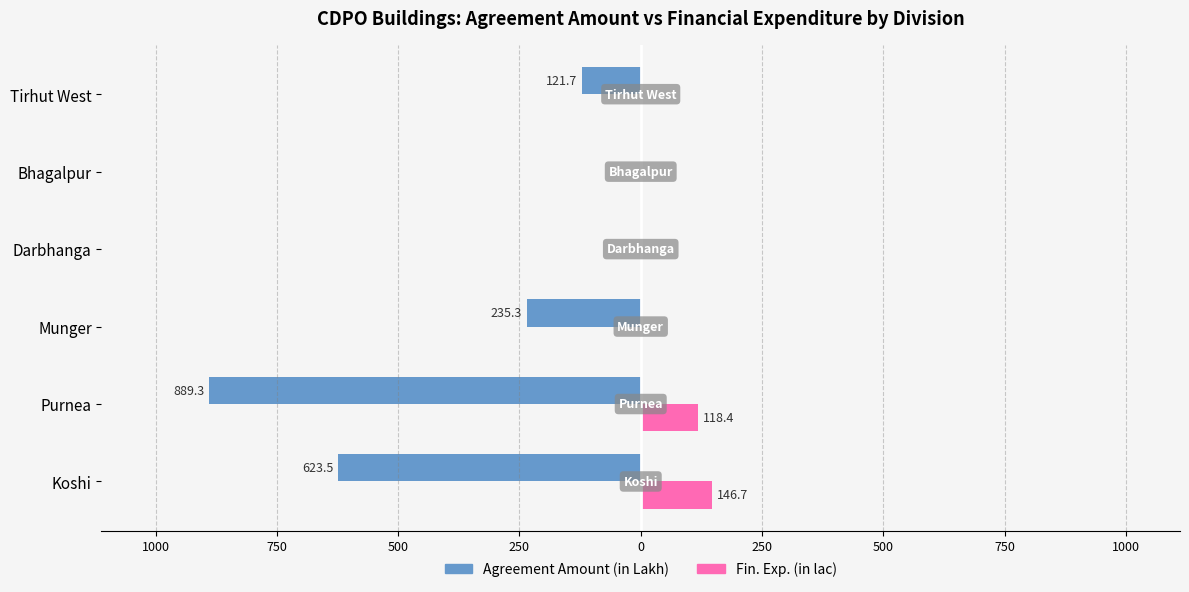

What are all the series names shown in the legend?

Agreement Amount (in Lakh), Fin. Exp. (in lac)